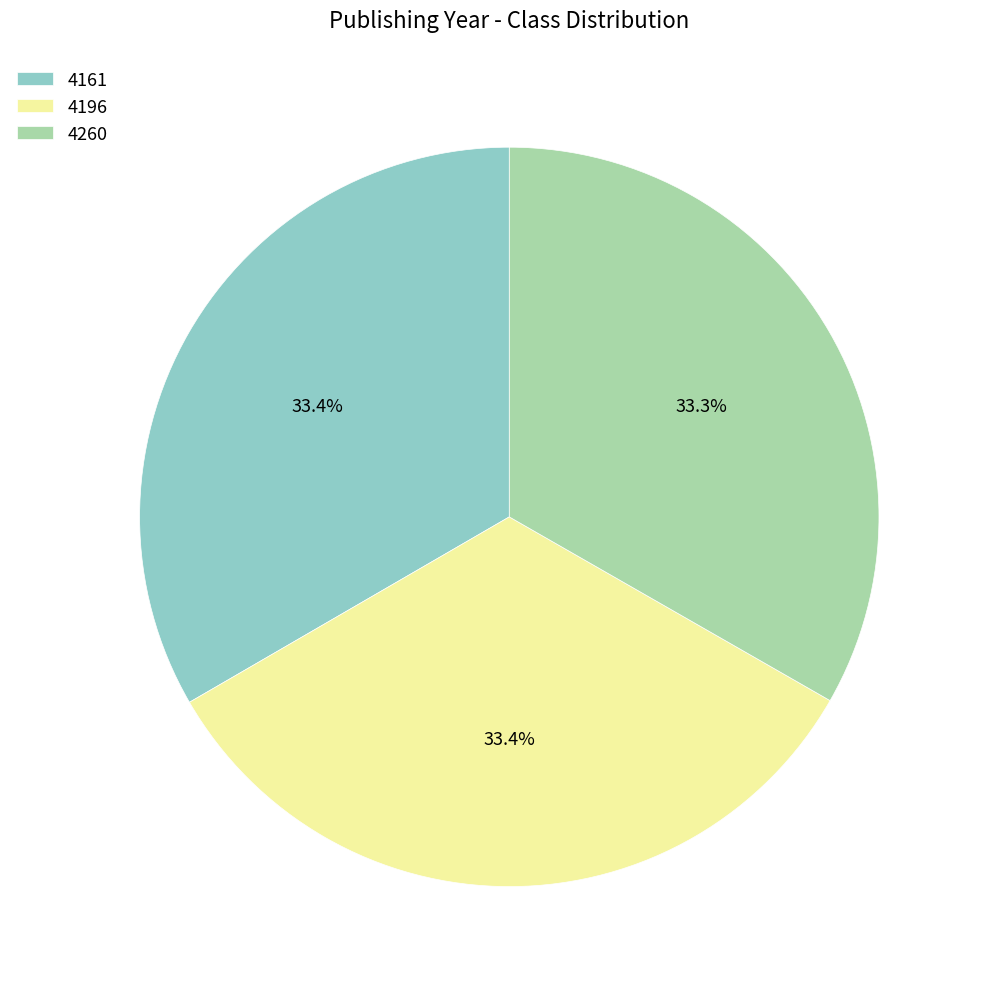

To the nearest percent, what percentage of the pie is 4260?

33%